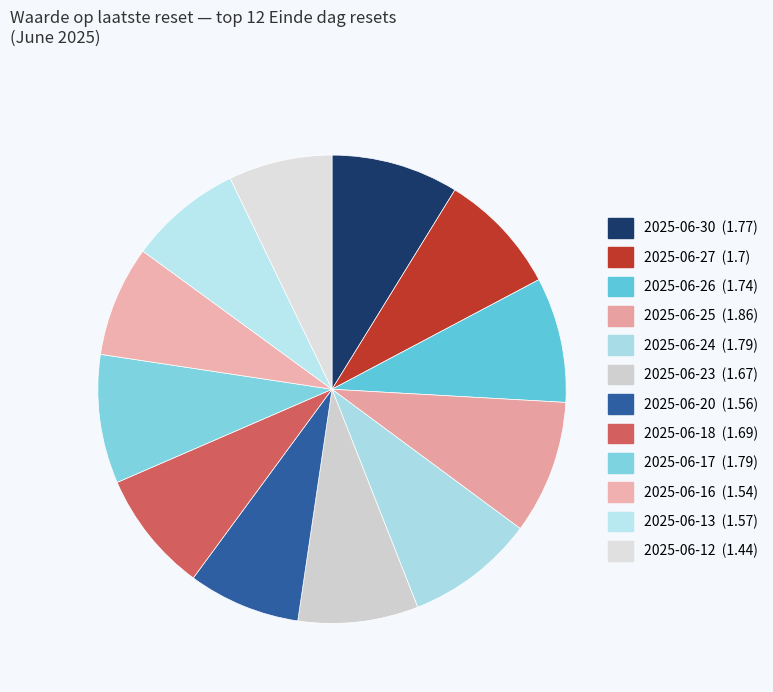

Which slice is the smallest?

2025-06-12